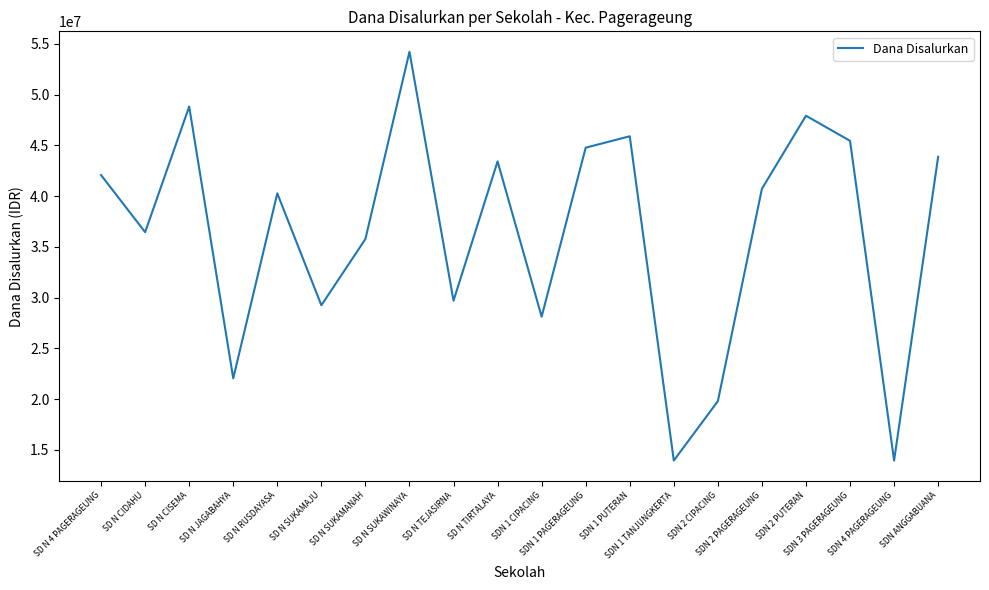

What value does the data have at SD N SUKAMAJU?

29250000